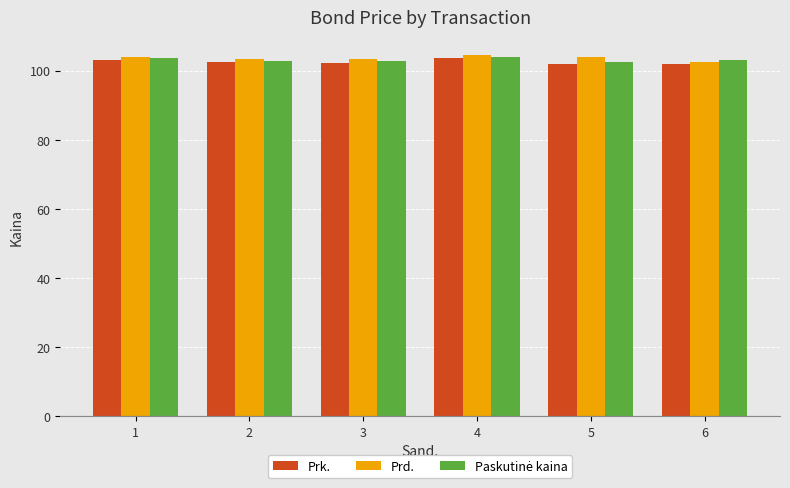

What is the difference between the highest and lowest values at 6?

1.2